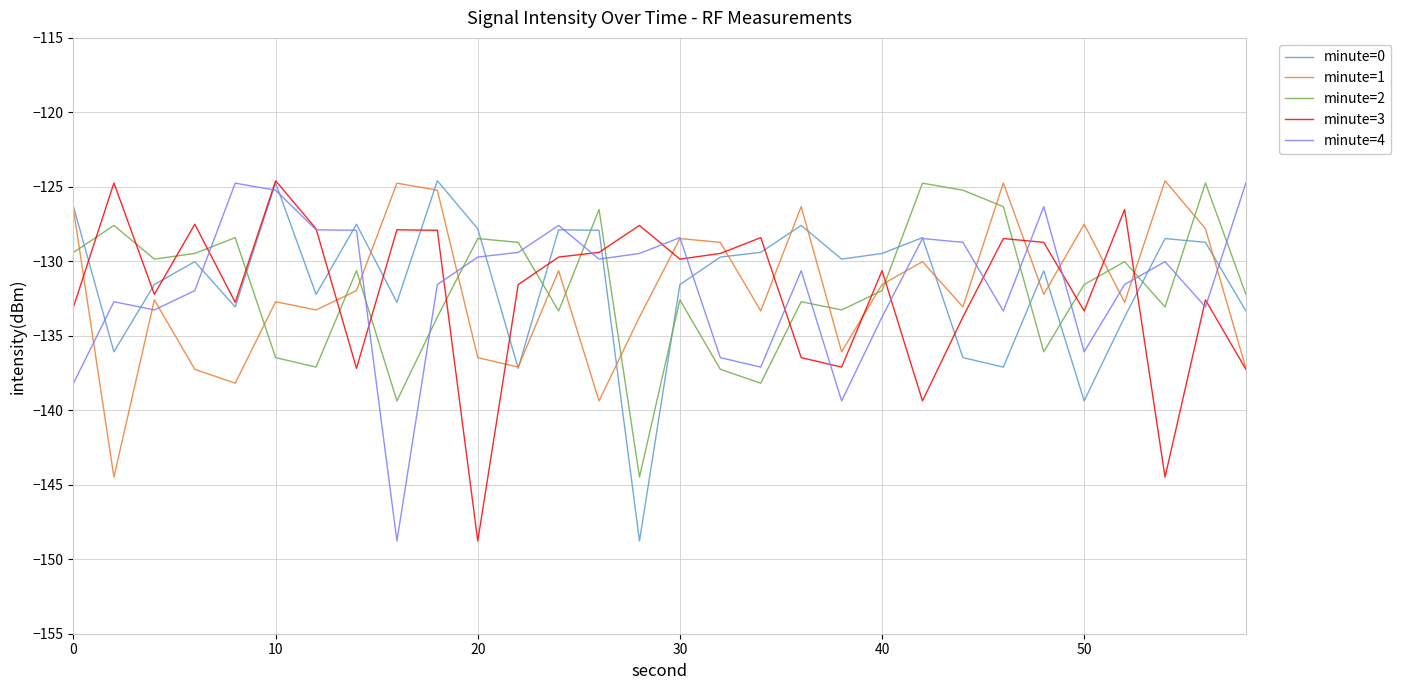

How many intersections are there between minute=2 and minute=3?

18